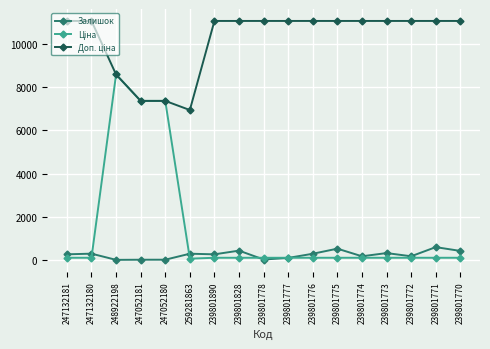

At which category is the sum across all series the highest?

248922198